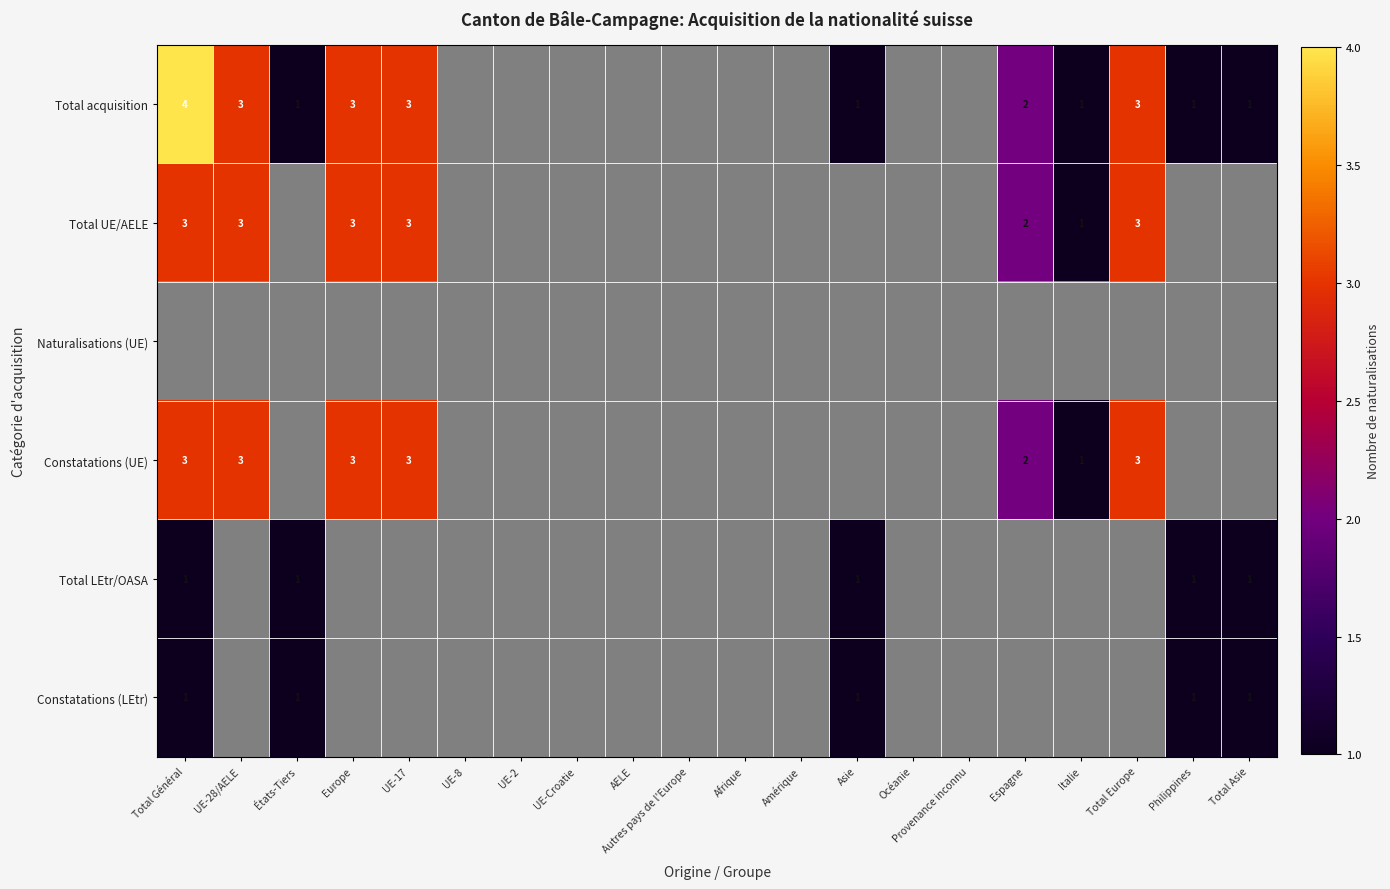

The Total LEtr/OASA series shows 1 at Asie. True or false?

True